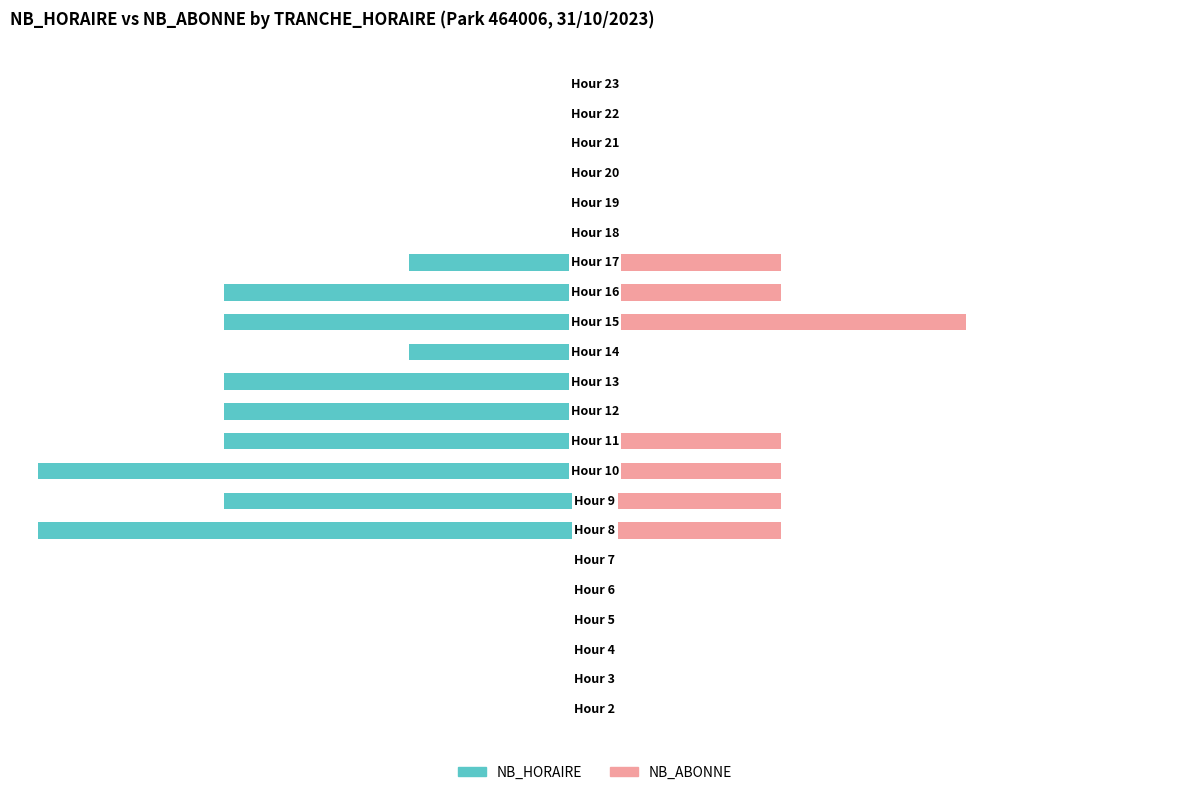

What is the difference between the maximum and second lowest values in the NB_ABONNE series?

66.7